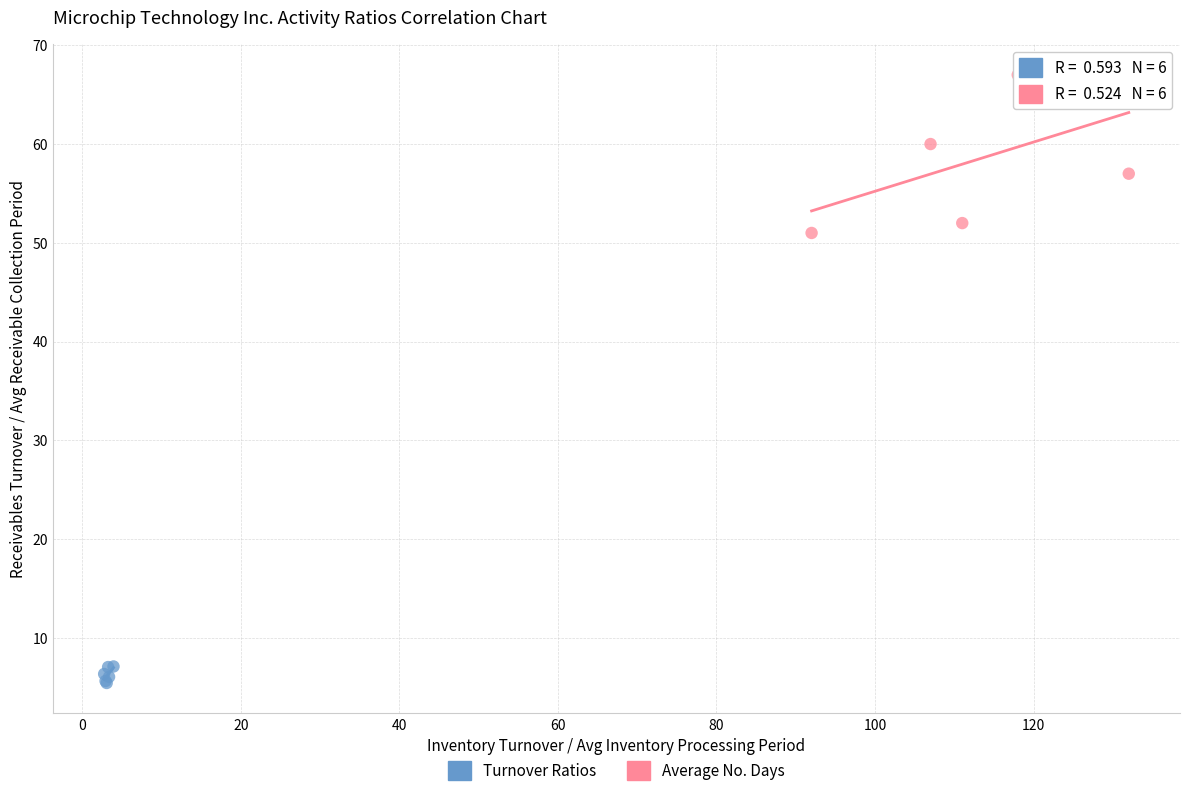

Which series reaches the maximum Y coordinate?

Average No. Days